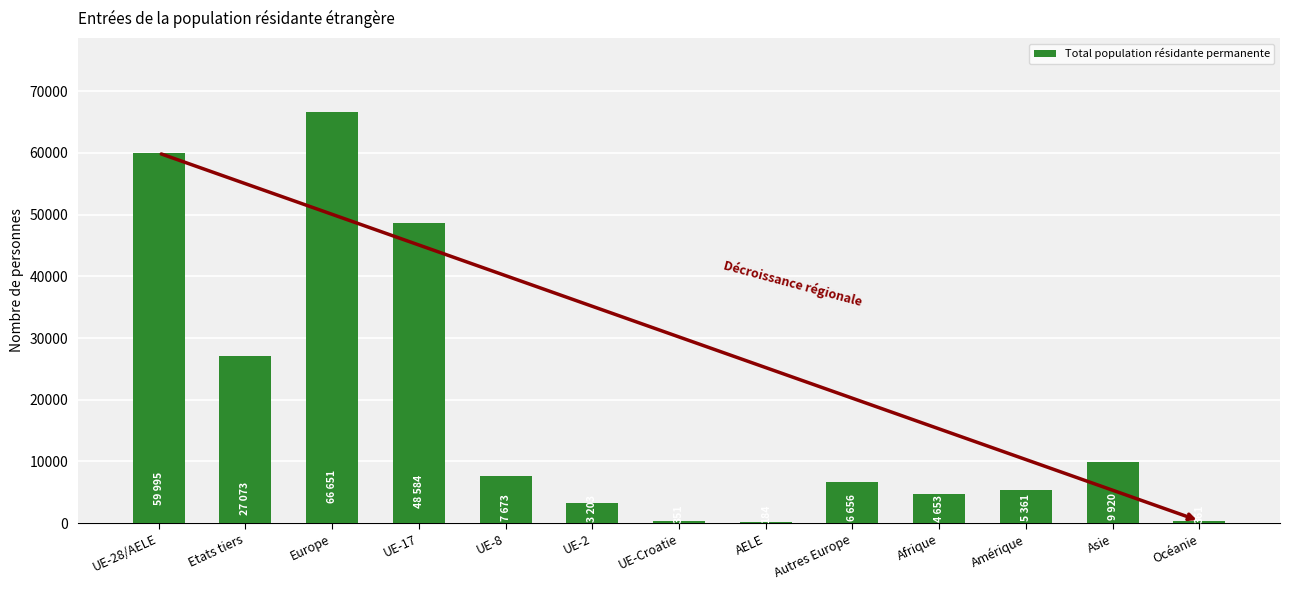

What is the sum of all values?

240665